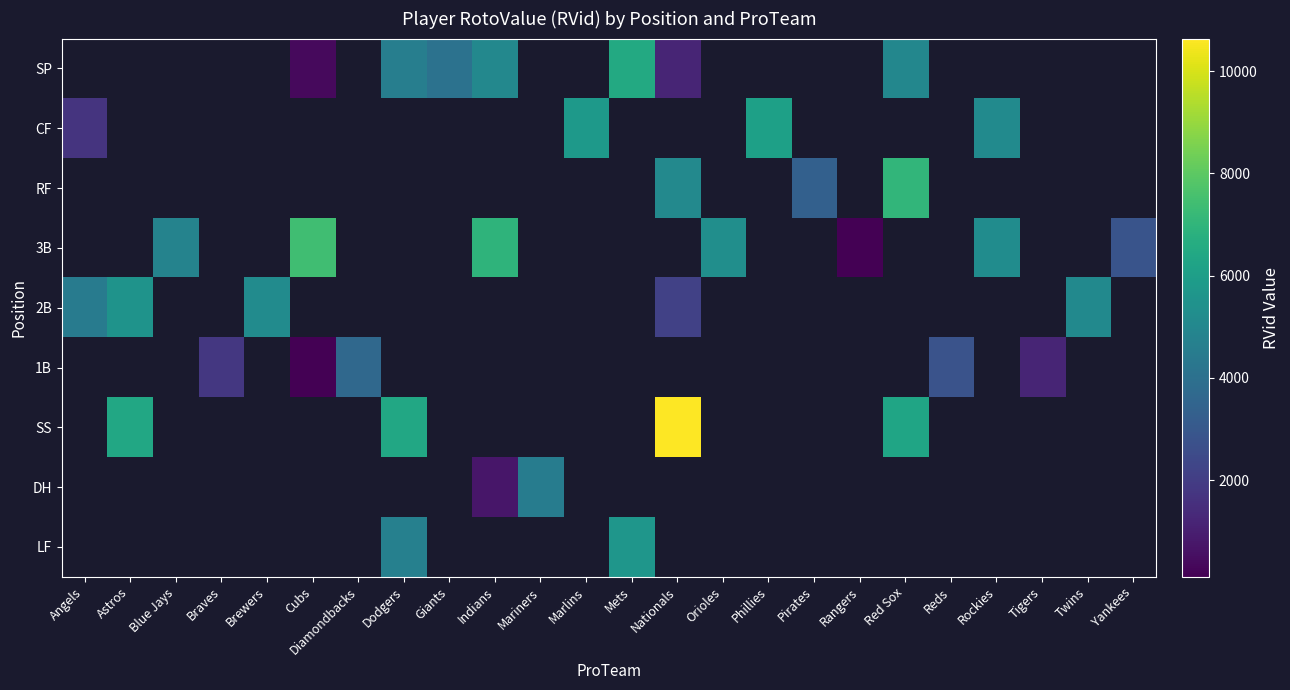

At which label does 2B reach its minimum?

Nationals